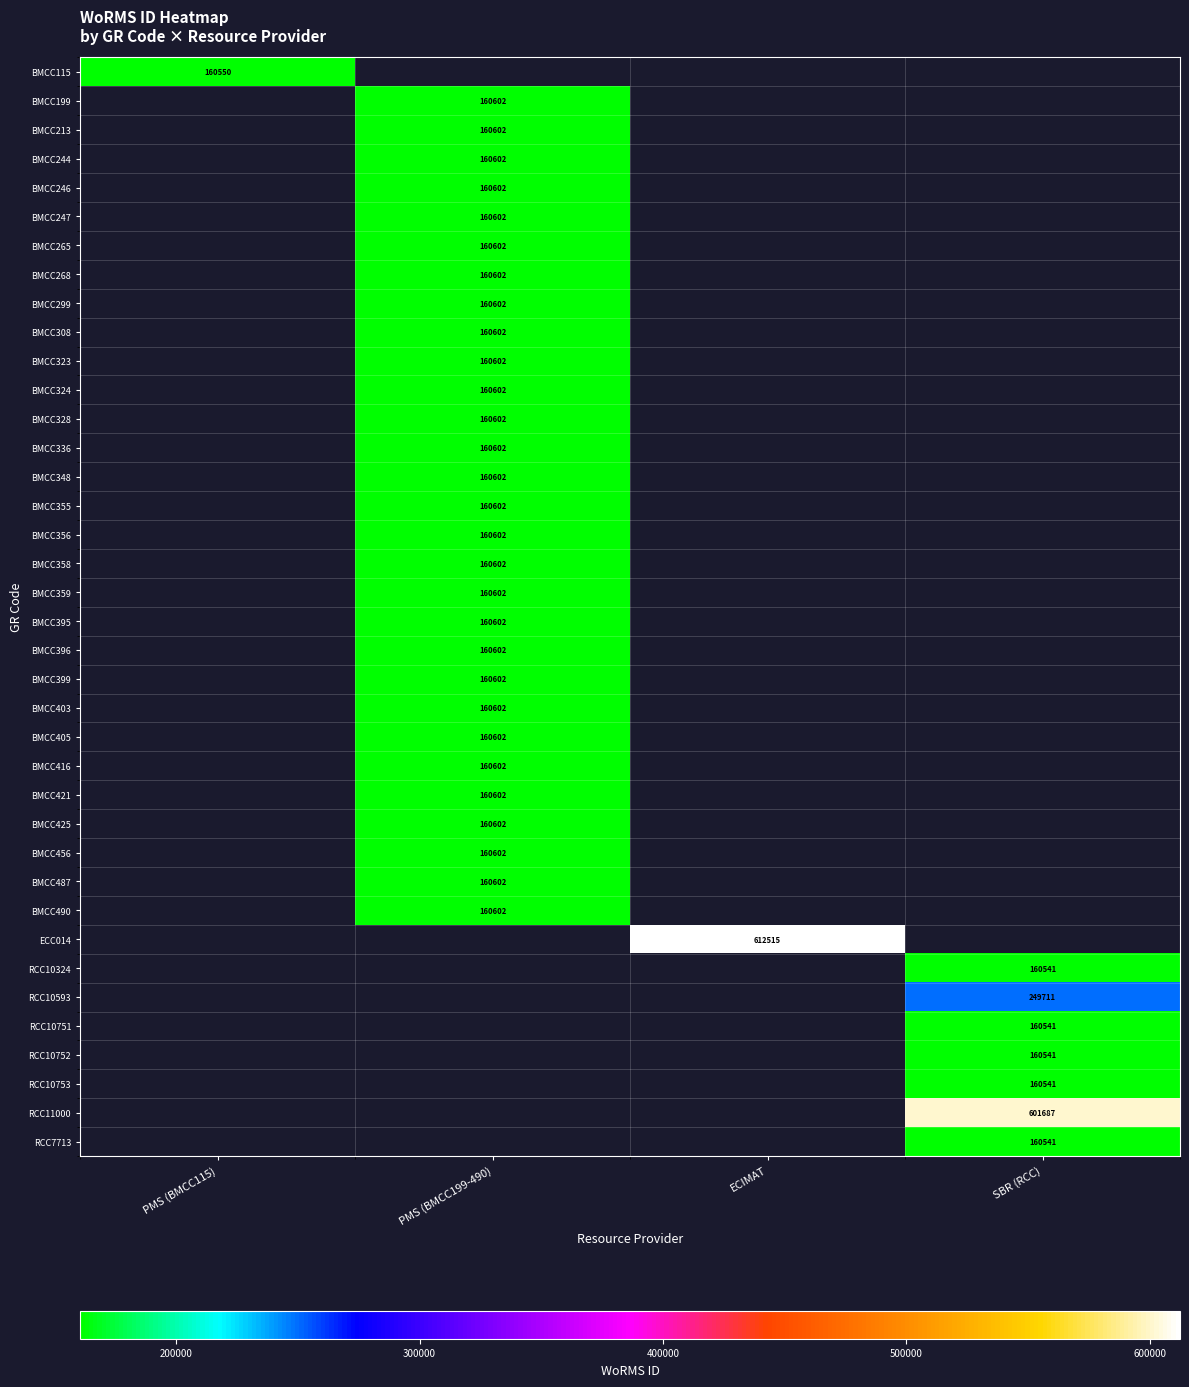

Is it true that BMCC246 equals 160602 at PMS (BMCC199-490)?

True